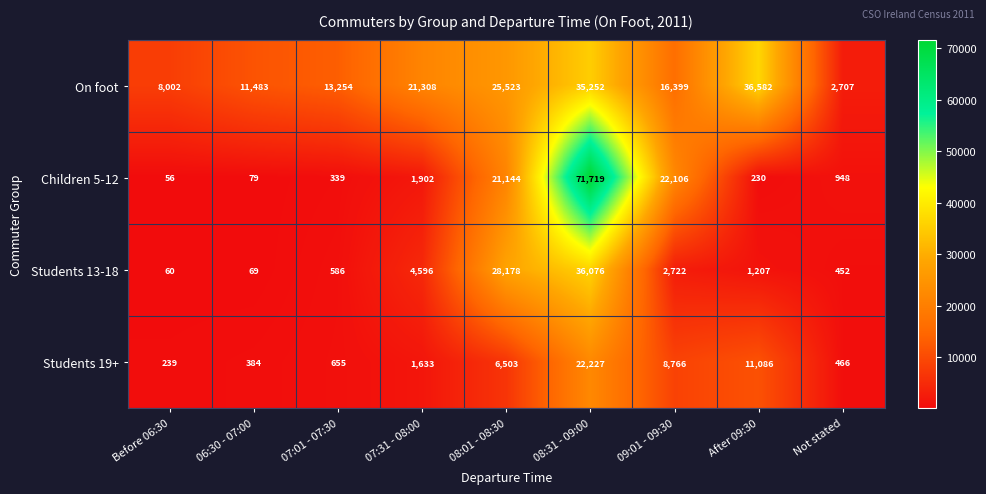

What is the sum of the Students 13-18 values at After 09:30 and Before 06:30?

1267